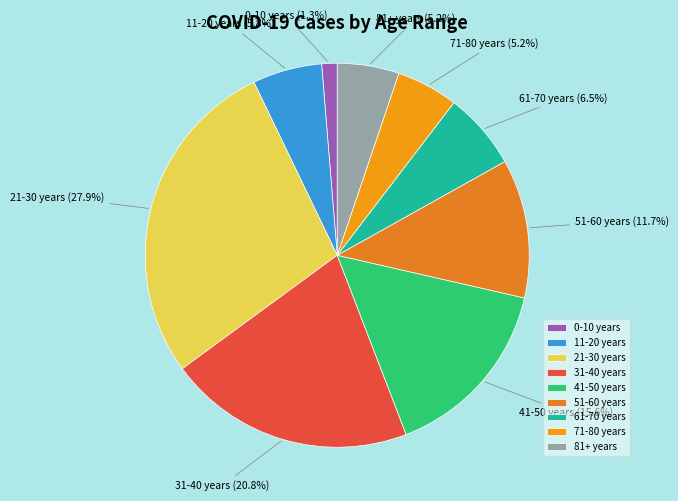

To the nearest percent, what is the difference between the largest and smallest slice percentages?

27%